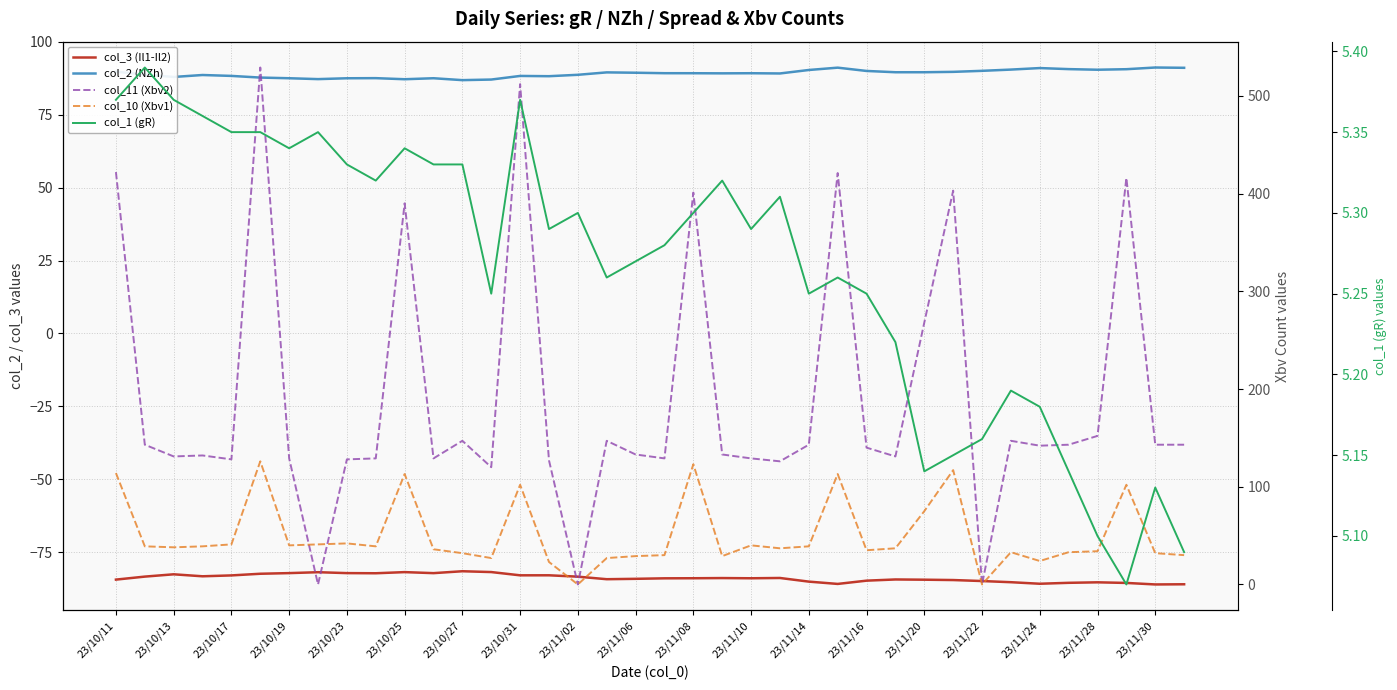

Reading right to left, list all the values displayed in this chart.

col_3 (Il1-Il2): -86.0	-86.1	-85.6	-85.4	-85.5	-85.9	-85.3	-84.9	-84.6	-84.5	-84.4	-84.8	-85.9	-85.1	-83.9	-84.0	-83.9	-84.0	-84.0	-84.2	-84.3	-83.4	-83.0	-83.0	-81.8	-81.6	-82.2	-81.9	-82.3	-82.2	-81.9	-82.2	-82.4	-83.0	-83.3	-82.6	-83.4	-84.4
col_2 (NZh): 91.1	91.2	90.7	90.5	90.7	91.0	90.5	90.1	89.7	89.6	89.6	90.0	91.2	90.4	89.2	89.3	89.2	89.3	89.3	89.4	89.6	88.7	88.2	88.3	87.1	86.9	87.5	87.2	87.6	87.5	87.2	87.5	87.8	88.3	88.7	88.0	88.8	89.8
col_11 (Xbv2): 143.0	143.0	416.0	152.0	143.0	142.0	147.0	0.0	403.0	268.0	131.0	140.0	421.0	143.0	126.0	129.0	133.0	401.0	129.0	133.0	147.0	0.0	127.0	512.0	120.0	147.0	129.0	390.0	129.0	128.0	0.0	129.0	529.0	128.0	132.0	131.0	143.0	422.0
col_10 (Xbv1): 30.0	32.0	102.0	34.0	33.0	24.0	33.0	0.0	117.0	75.0	37.0	35.0	113.0	39.0	37.0	40.0	29.0	123.0	30.0	29.0	27.0	0.0	23.0	102.0	27.0	32.0	36.0	113.0	39.0	42.0	41.0	40.0	126.0	41.0	39.0	38.0	39.0	114.0
col_1 (gR): 5.1	5.1	5.1	5.1	5.1	5.2	5.2	5.2	5.2	5.1	5.2	5.2	5.3	5.2	5.3	5.3	5.3	5.3	5.3	5.3	5.3	5.3	5.3	5.4	5.2	5.3	5.3	5.3	5.3	5.3	5.3	5.3	5.3	5.3	5.4	5.4	5.4	5.4